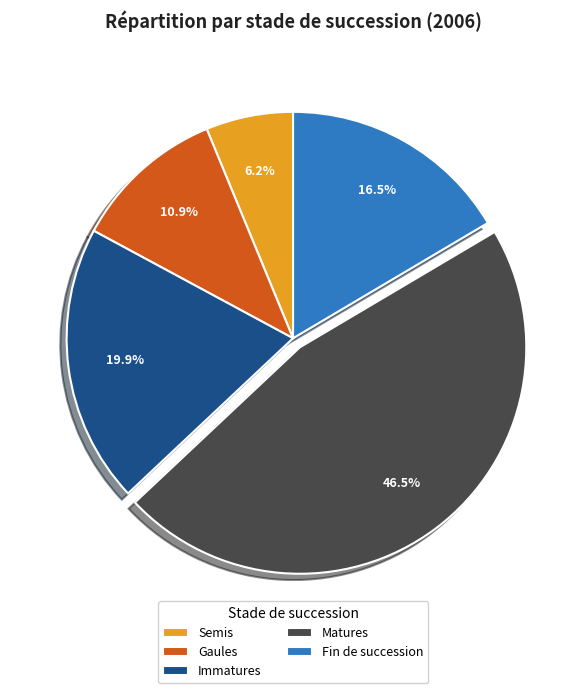

How many slices are in this pie chart?

5